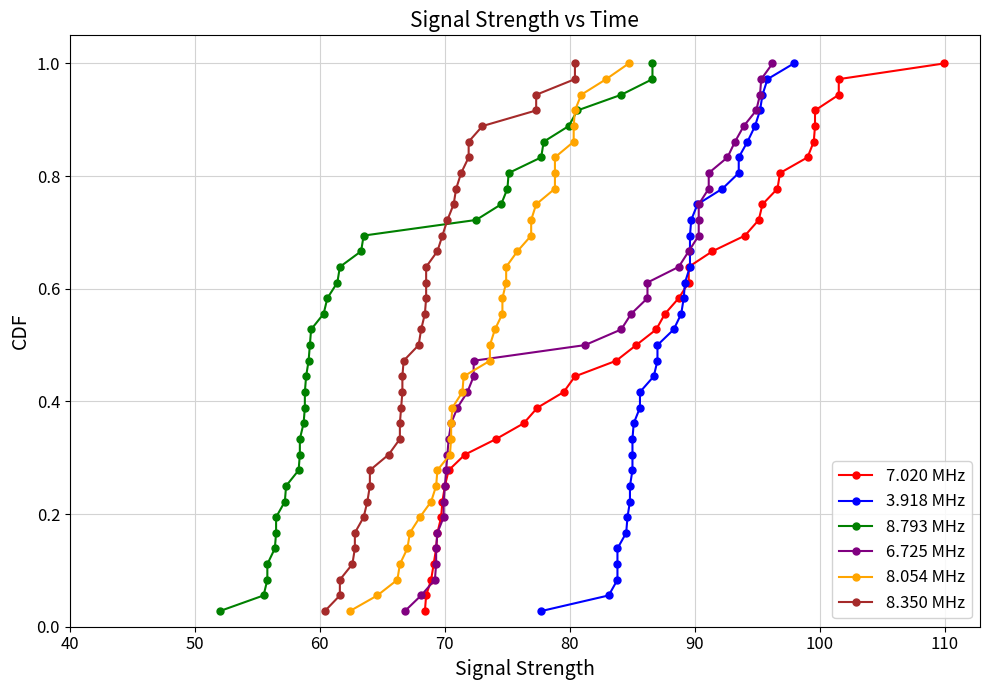

Is it true that 6.725 MHz equals 0.0 at 40?

False